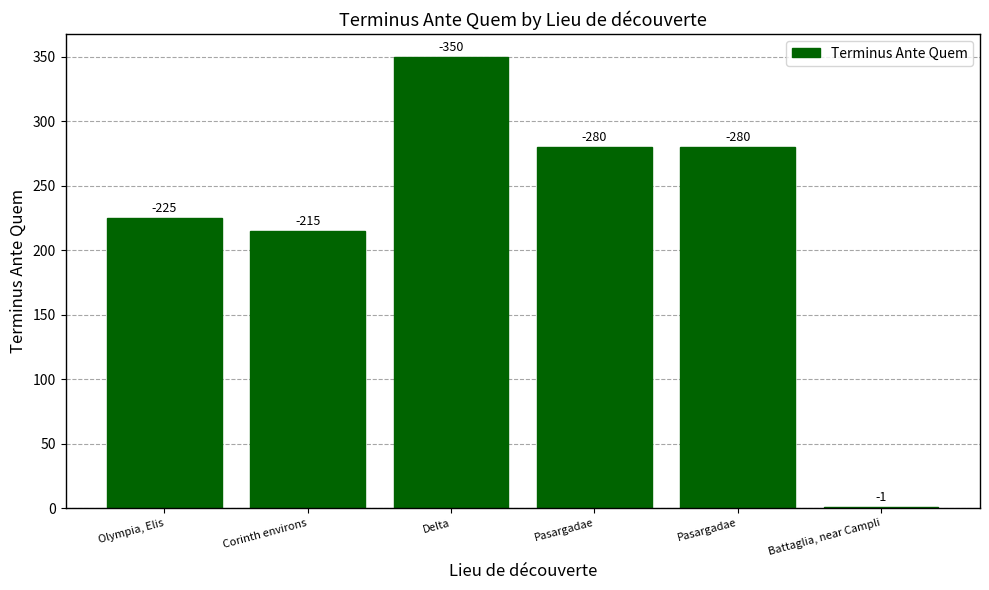

What is the approximate value at Battaglia, near Campli?

1